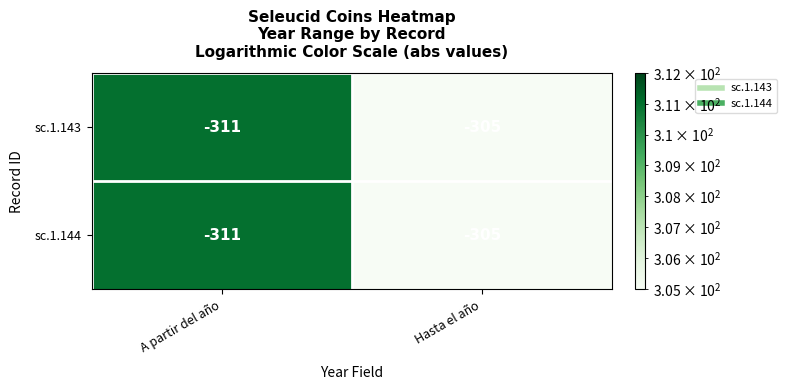

What is the average value of the sc.1.143 series?

-308